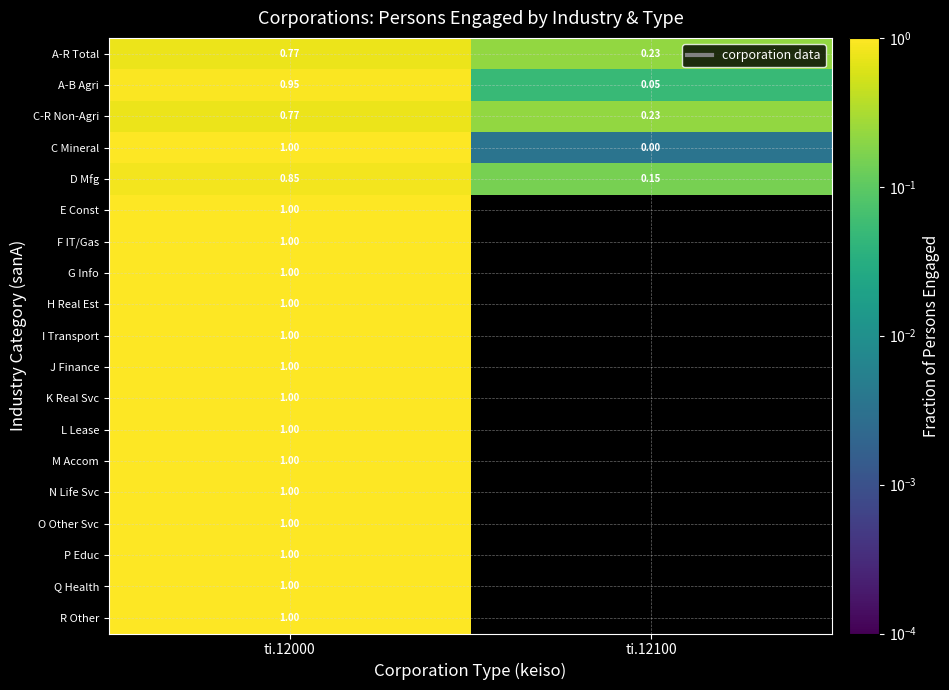

How many values in the C Mineral series are below 1?

1